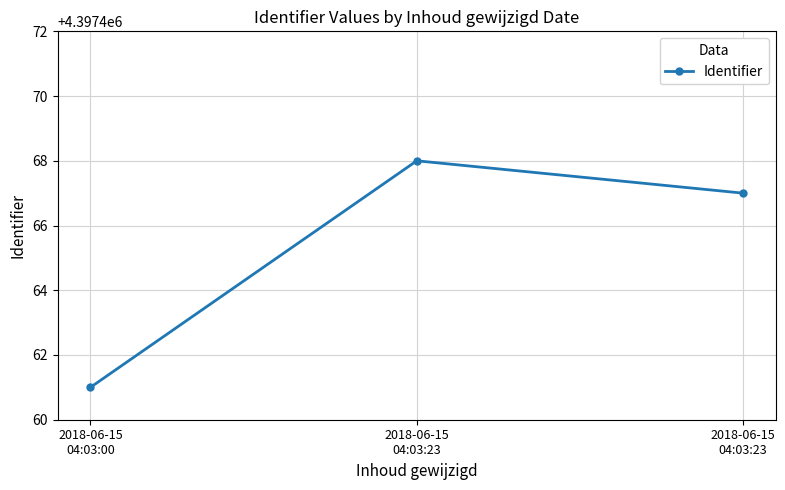

At which label is the value closest to 4397464?

2018-06-15
04:03:00